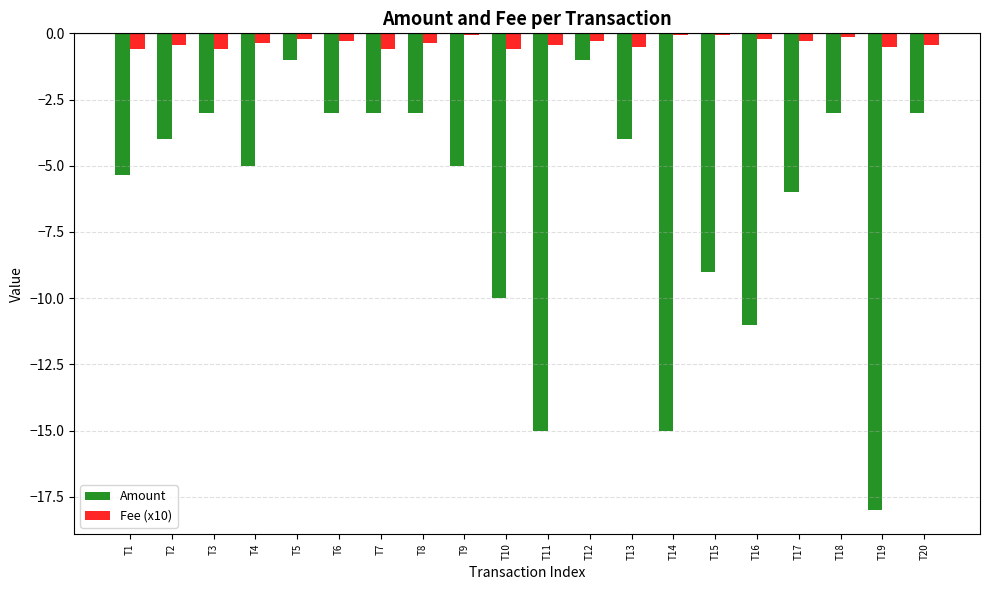

What is the value of the Amount bar at the 6th from the left?

-3.0